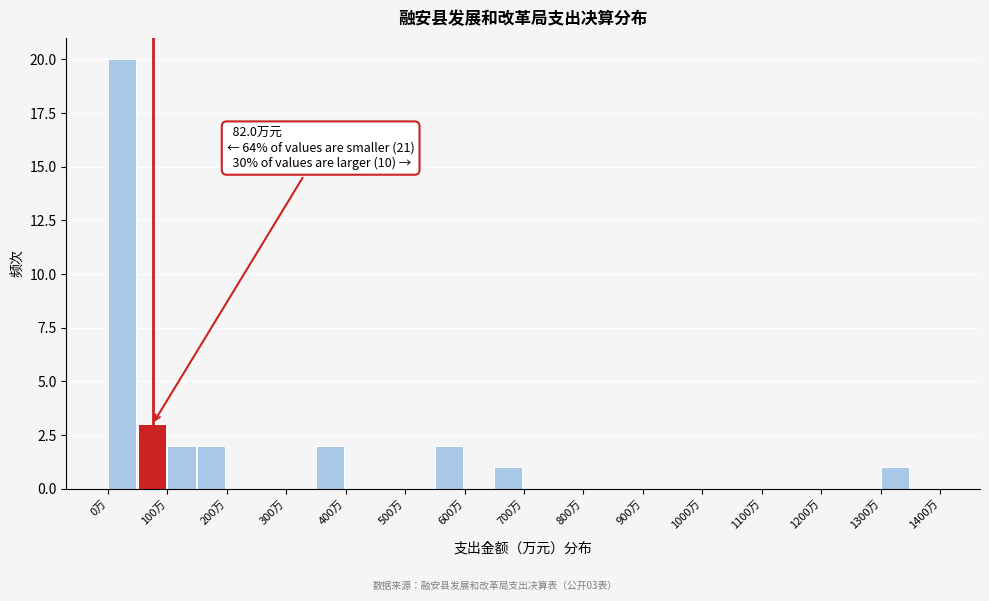

Which range on the x-axis has the tallest bar?

0 to 50